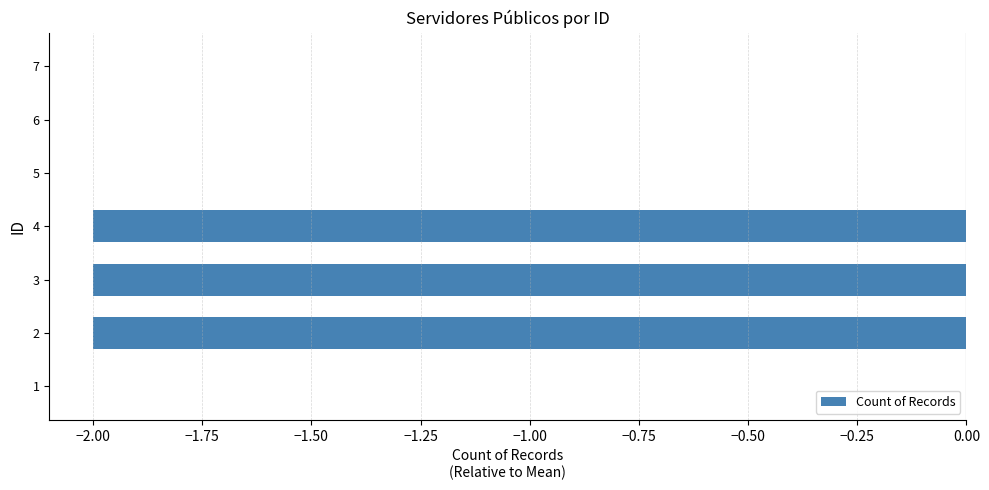

What is the sum of all values?

-6